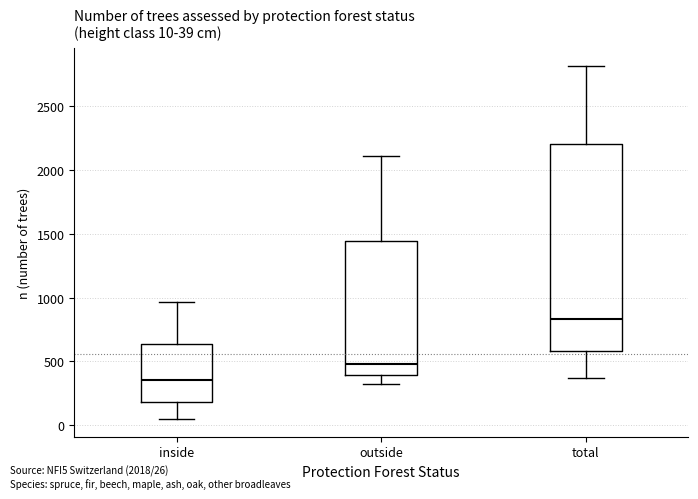

Which box is the tallest, from its lower edge to its upper edge?

total